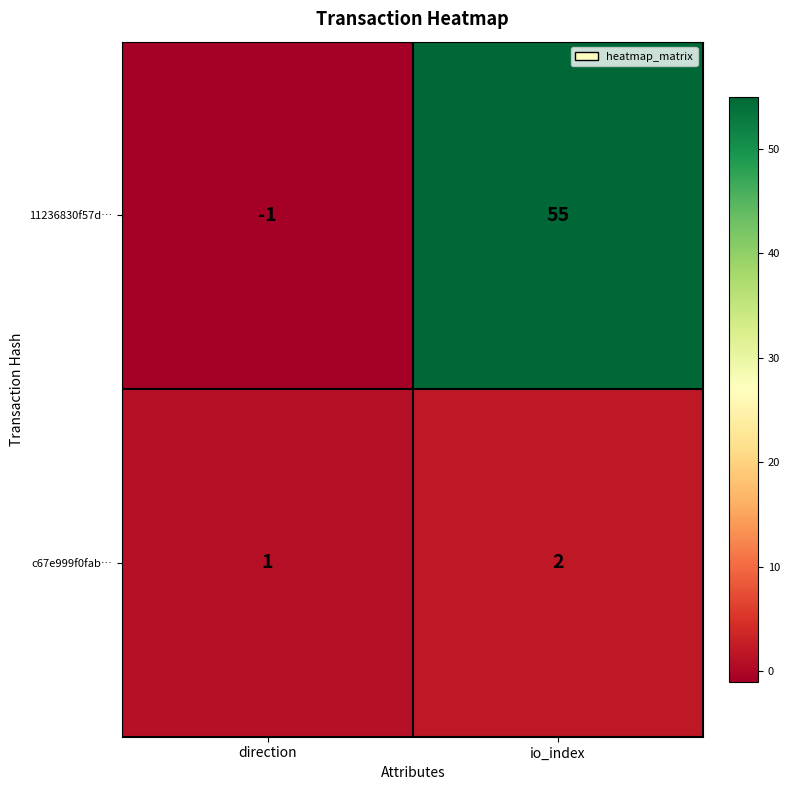

What is the sum of the 11236830f57d… values at direction and io_index?

54